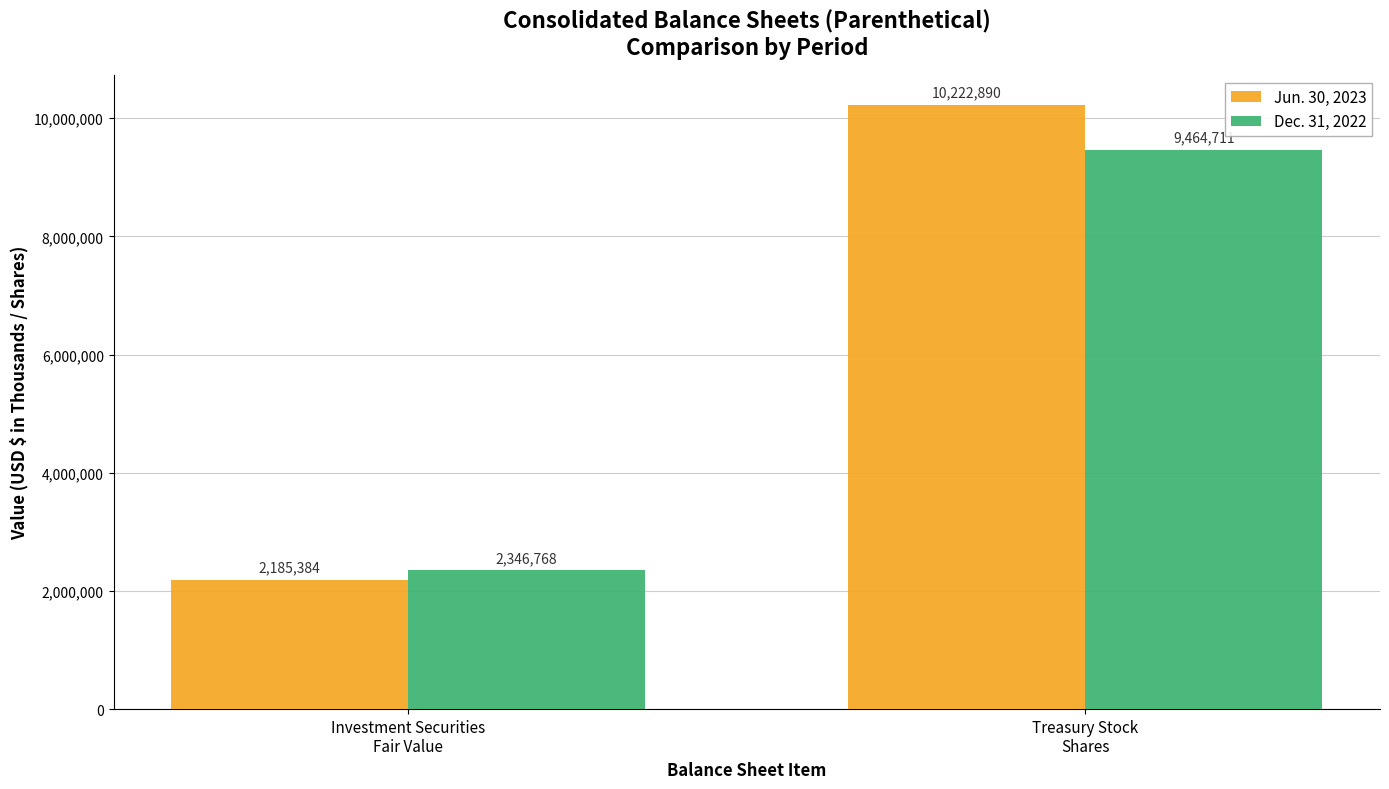

At which label does Dec. 31, 2022 reach its minimum?

Investment Securities
Fair Value